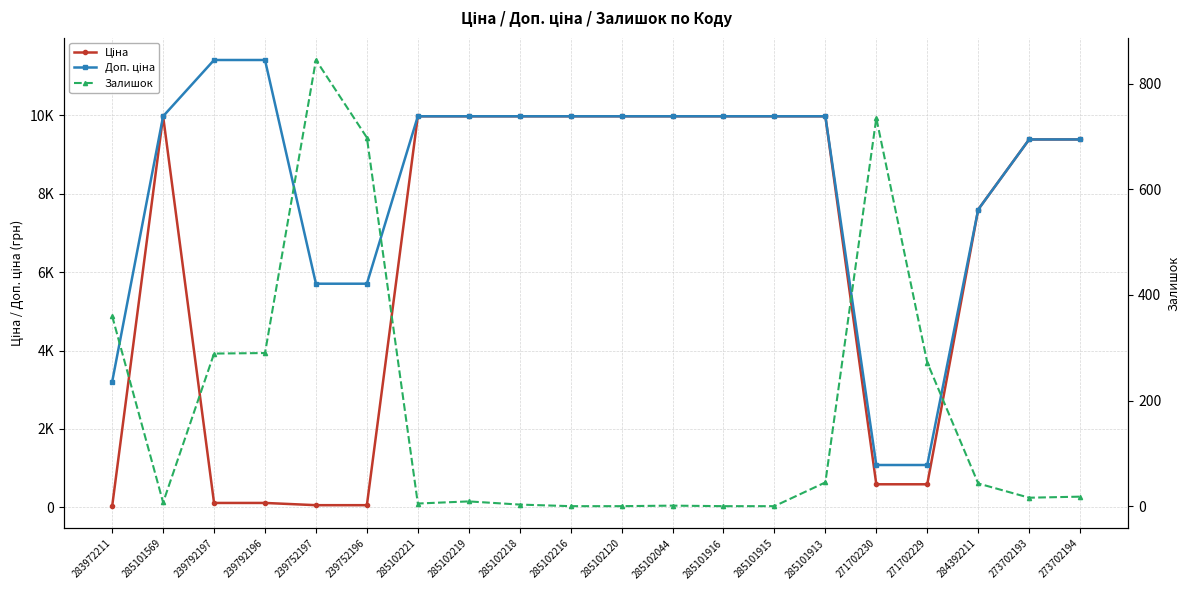

What is the difference between the maximum and minimum values in the Ціна series?

9942.9